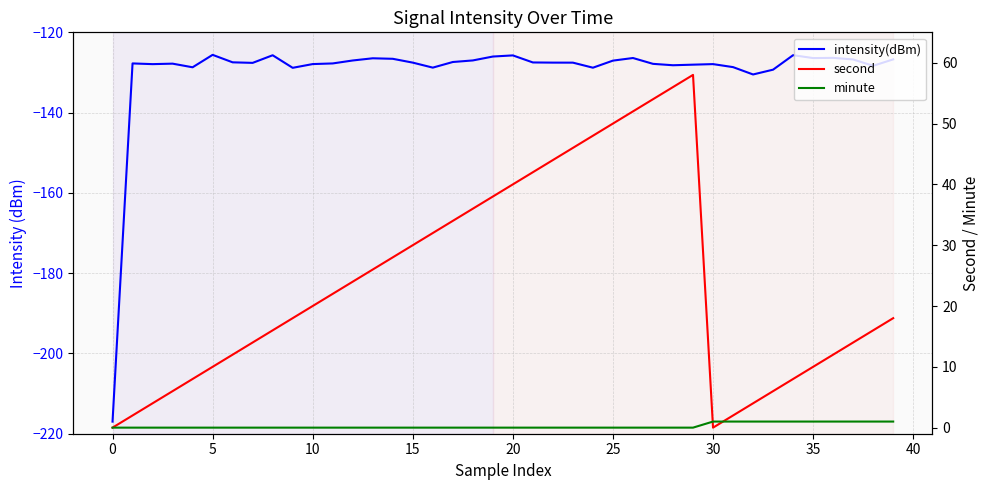

Reading left to right, list all the values displayed in this chart.

intensity(dBm): -217.0	-127.7	-127.9	-127.8	-128.7	-125.6	-127.5	-127.6	-125.7	-128.8	-127.9	-127.7	-127.0	-126.5	-126.6	-127.5	-128.8	-127.4	-127.0	-126.0	-125.7	-127.5	-127.5	-127.6	-128.8	-127.0	-126.4	-127.9	-128.2	-128.1	-127.9	-128.7	-130.5	-129.3	-125.7	-126.4	-126.4	-126.8	-128.3	-126.7
second: 0.0	2.0	4.0	6.0	8.0	10.0	12.0	14.0	16.0	18.0	20.0	22.0	24.0	26.0	28.0	30.0	32.0	34.0	36.0	38.0	40.0	42.0	44.0	46.0	48.0	50.0	52.0	54.0	56.0	58.0	0.0	2.0	4.0	6.0	8.0	10.0	12.0	14.0	16.0	18.0
minute: 0.0	0.0	0.0	0.0	0.0	0.0	0.0	0.0	0.0	0.0	0.0	0.0	0.0	0.0	0.0	0.0	0.0	0.0	0.0	0.0	0.0	0.0	0.0	0.0	0.0	0.0	0.0	0.0	0.0	0.0	1.0	1.0	1.0	1.0	1.0	1.0	1.0	1.0	1.0	1.0